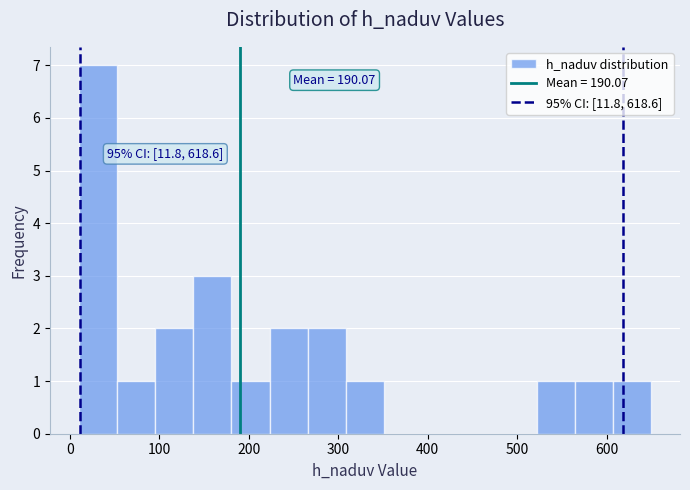

Which range on the x-axis has the tallest bar?

10 to 50